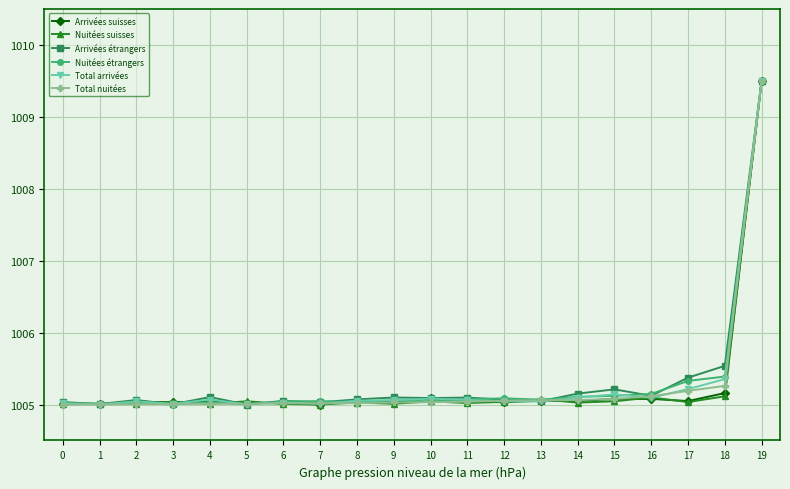

How many series are shown in this chart?

6